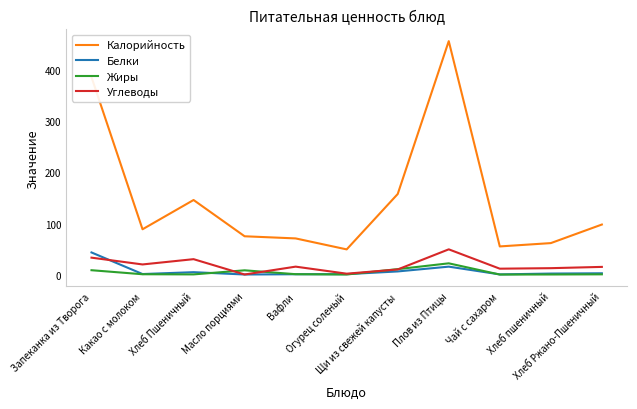

True or false: Углеводы and Калорийность intersect in this chart.

False